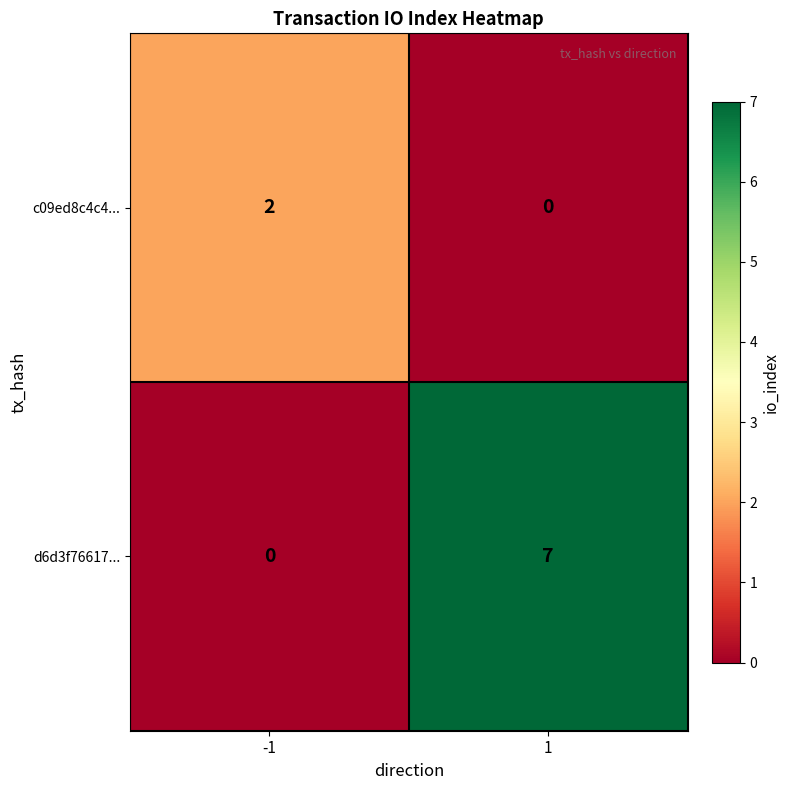

What is the sum of all d6d3f76617... values?

7